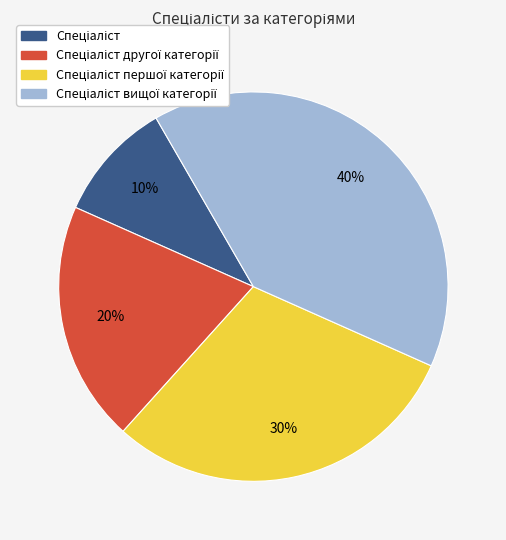

Is there a majority slice in this chart?

No